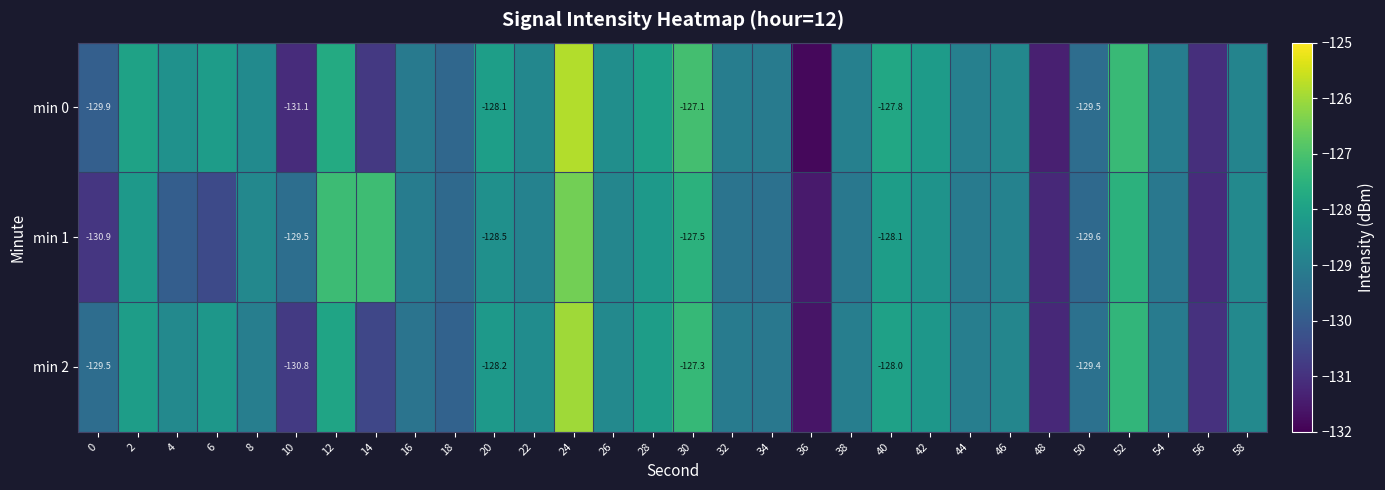

How many data points in min 2 are above -128?

4